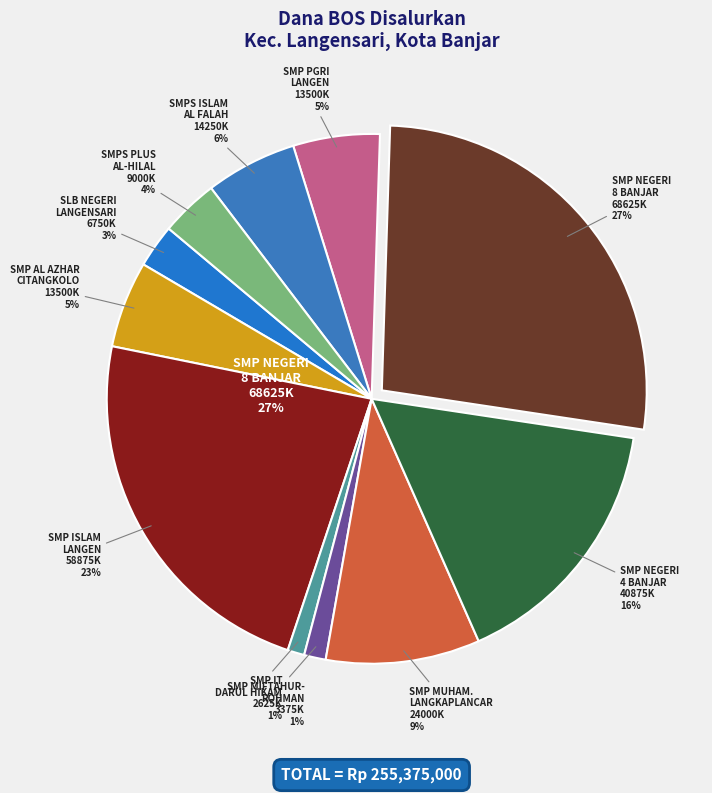

Rank the categories by value from highest to lowest.

SMP NEGERI 8 BANJAR, SMP ISLAM LANGEN, SMP NEGERI 4 BANJAR, SMP MUHAMMADIYAH LANGKAPLANCAR, SMPS ISLAM YAYASAN AL FALAH, SMP AL AZHAR CITANGKOLO, SMP PGRI LANGEN, SMPS PLUS AL-HILAL, SLB NEGERI LANGENSARI, SMP MIFTAHURROHMAN AL BASYARI, SMP IT DARUL HIKAM